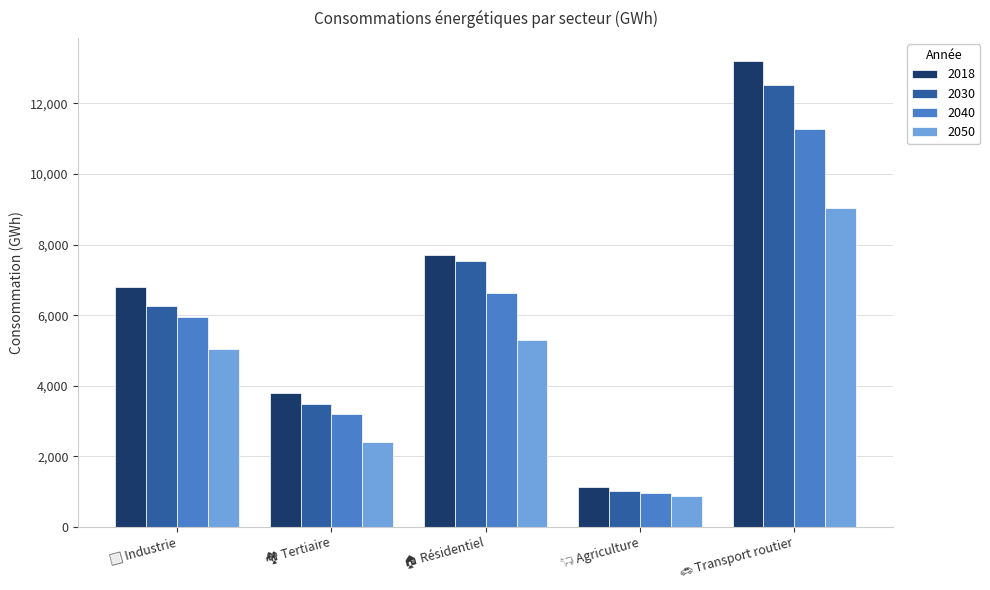

List the series in order of their peak value, highest first.

2018, 2030, 2040, 2050